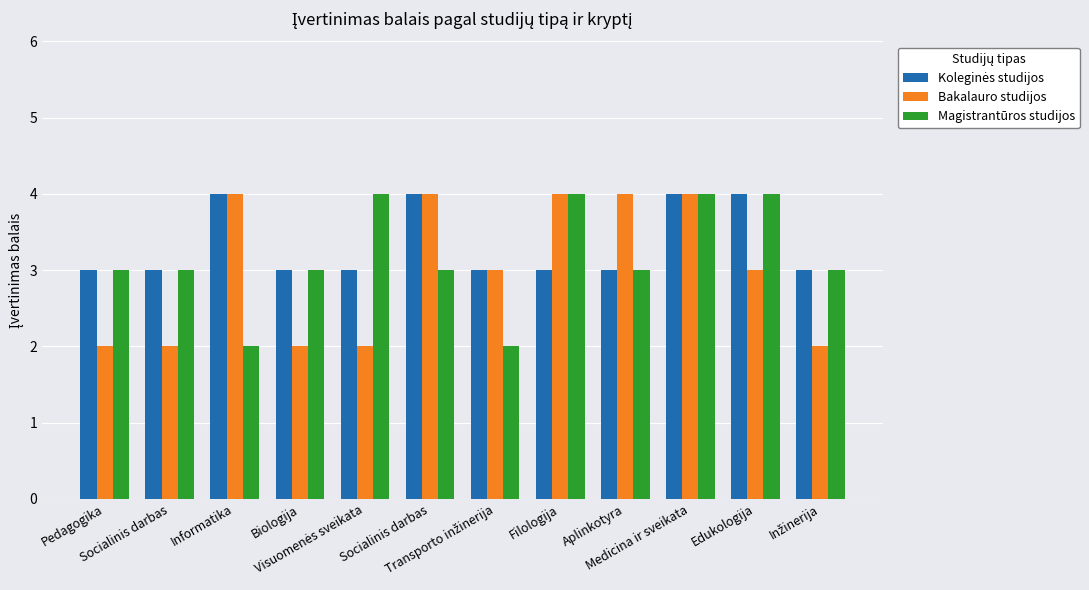

What is the total value across all series at Medicina ir sveikata?

12